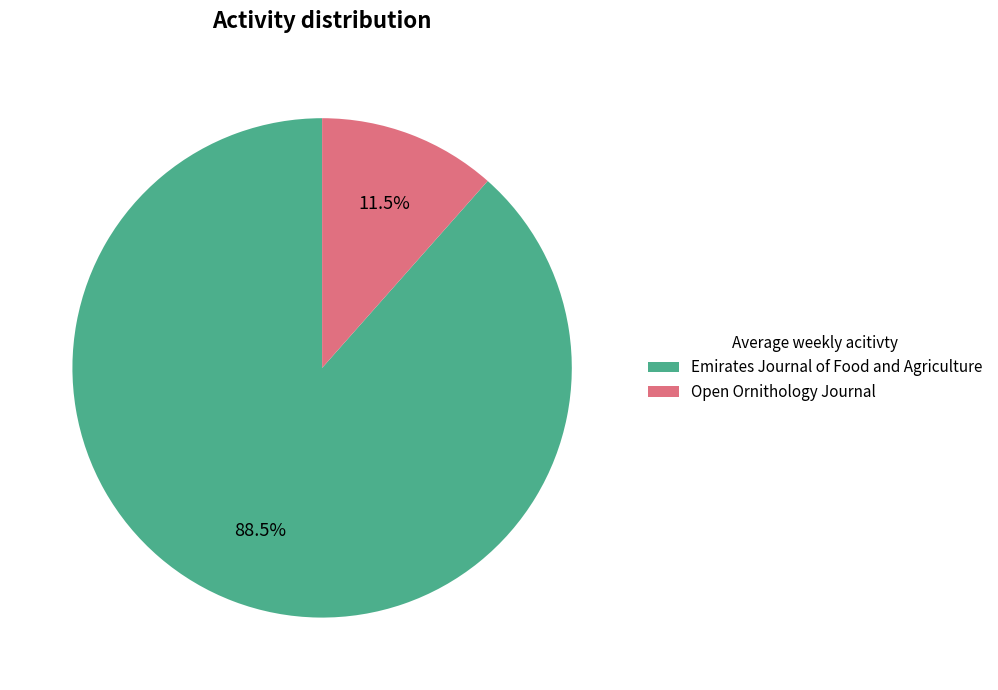

What percentage is NOT represented by Emirates Journal of Food and Agriculture?

11.5%